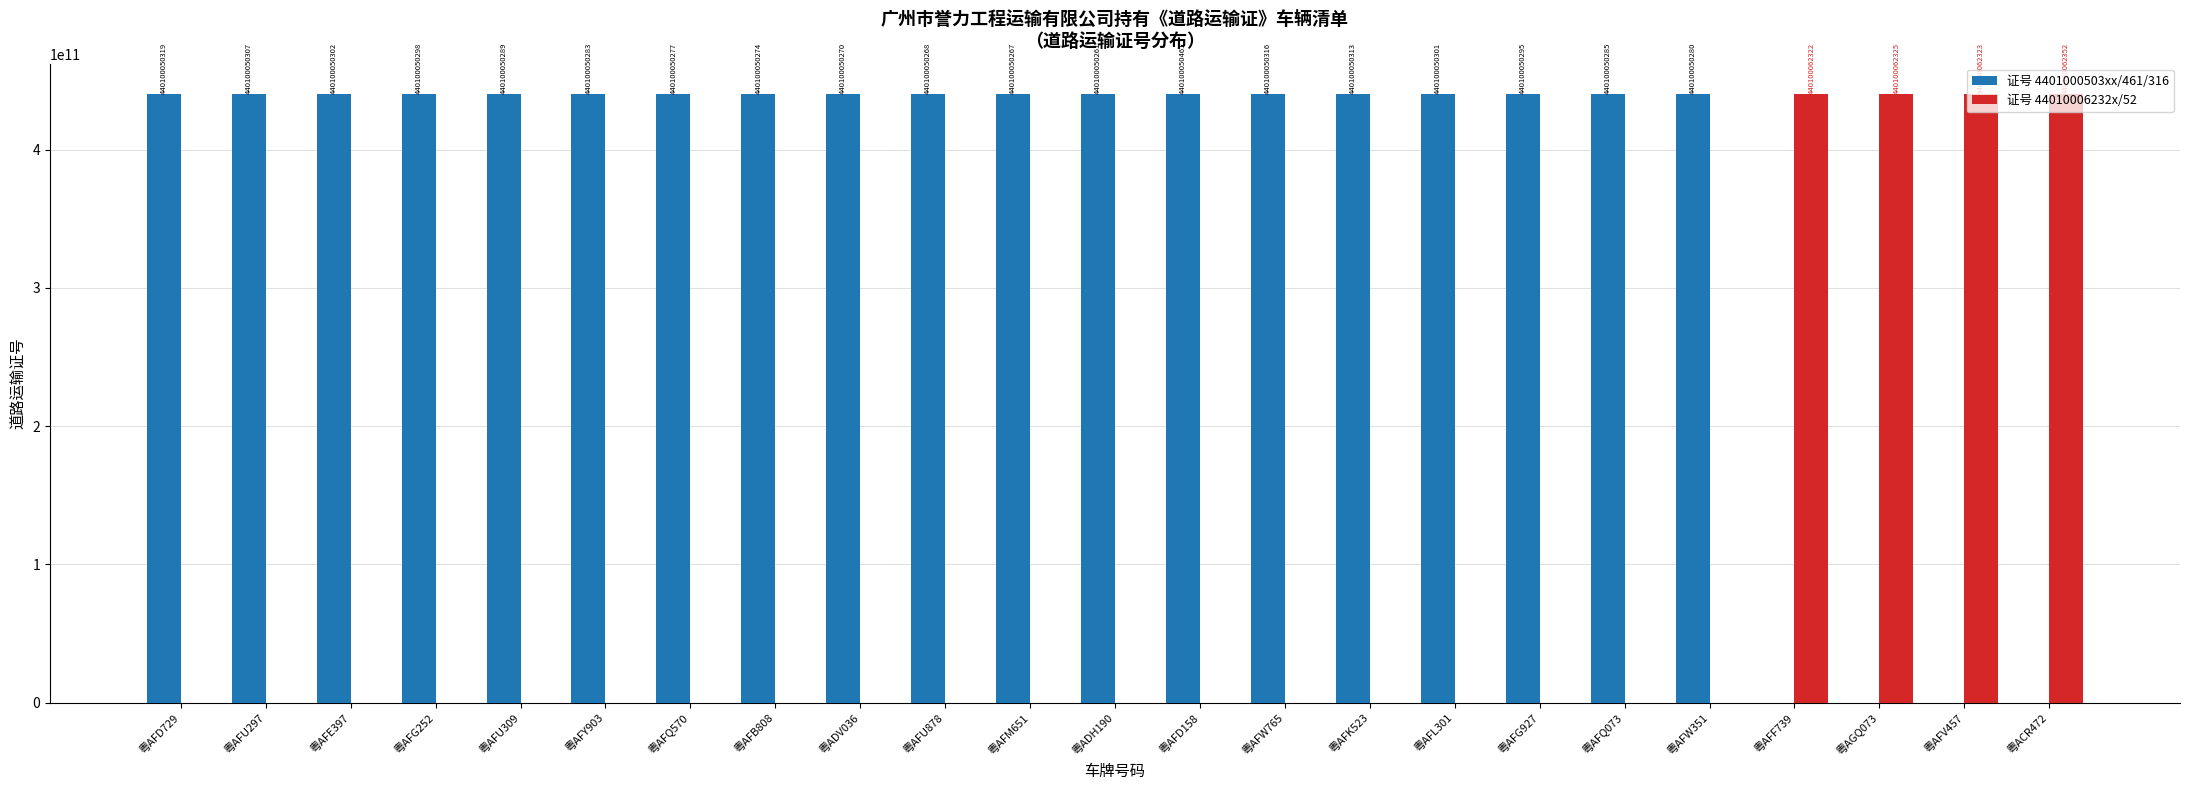

How many positive values does the 证号 4401000503xx/461/316 series have?

19